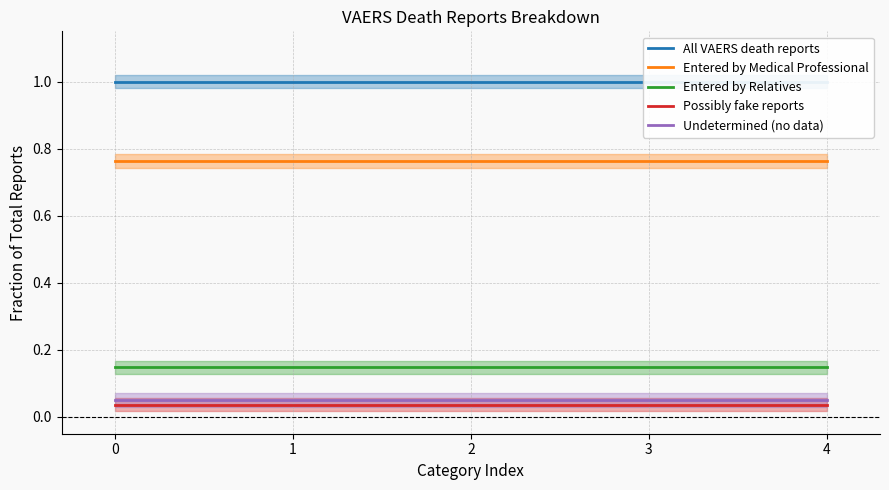

Which series has the largest total across all categories?

All VAERS death reports